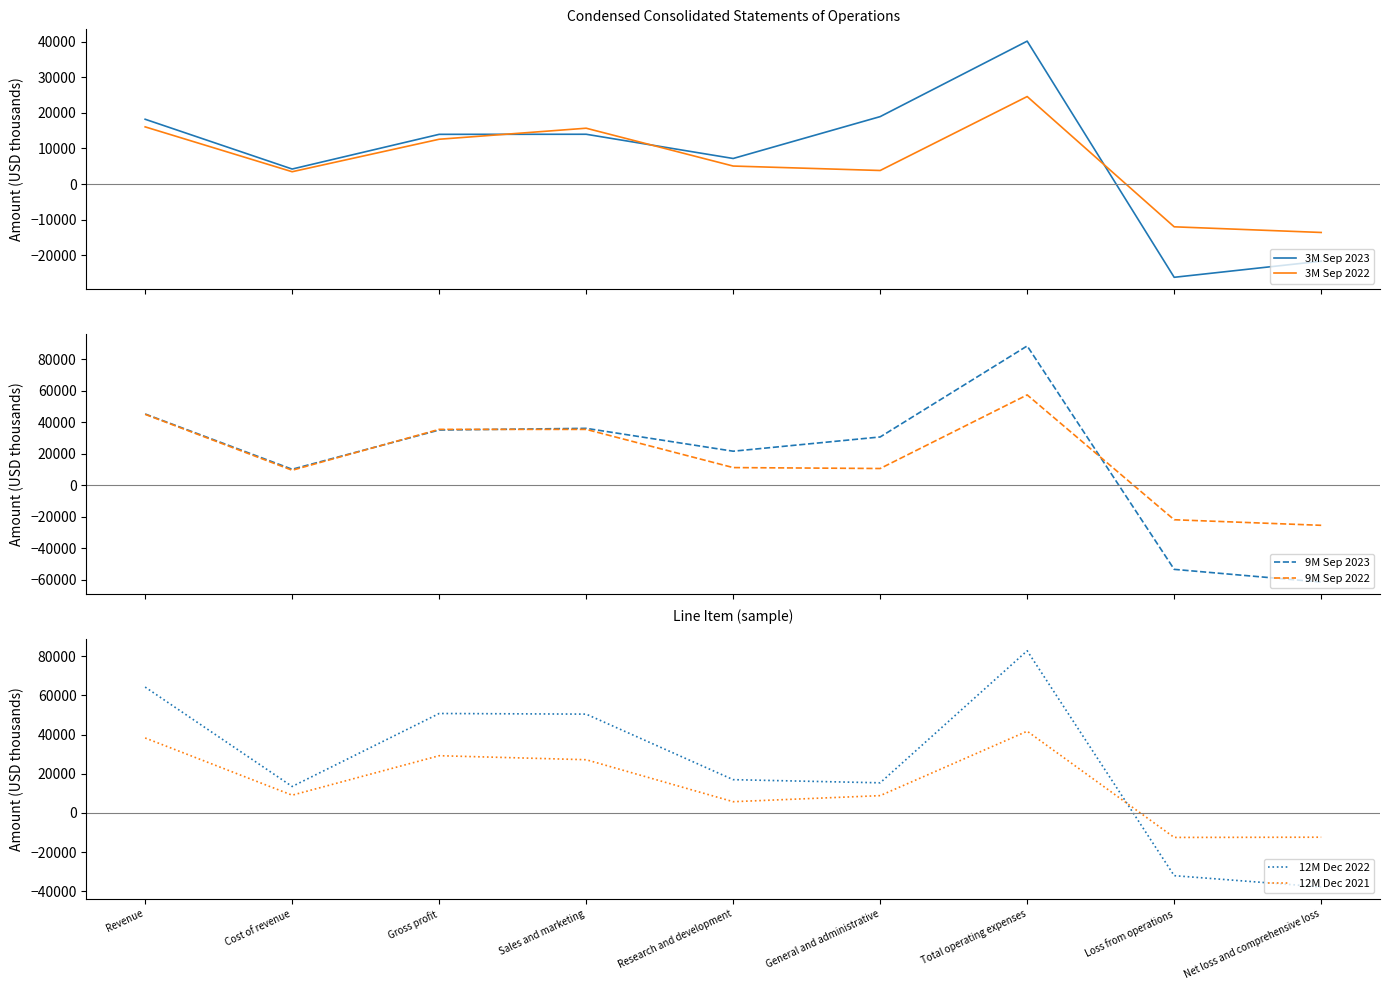

How many values in 12M Dec 2022 are below zero?

2